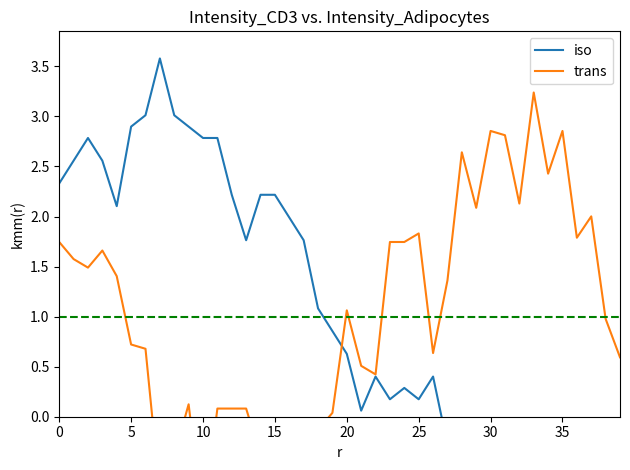

After their last crossing, which series has the higher values: trans or iso?

trans